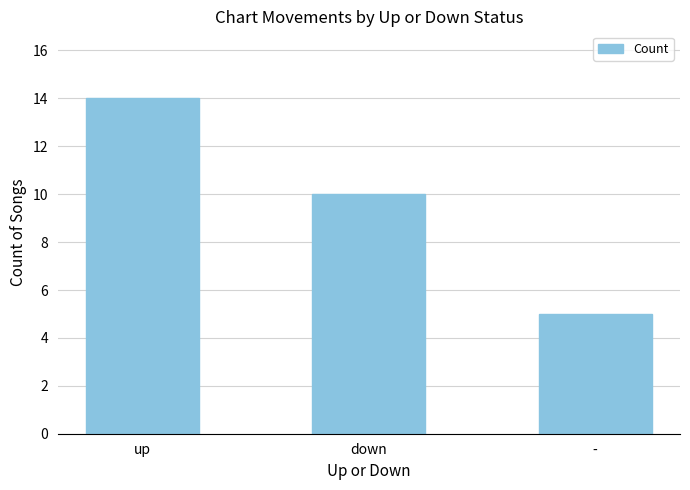

List the labels in order of value, smallest first.

-, down, up